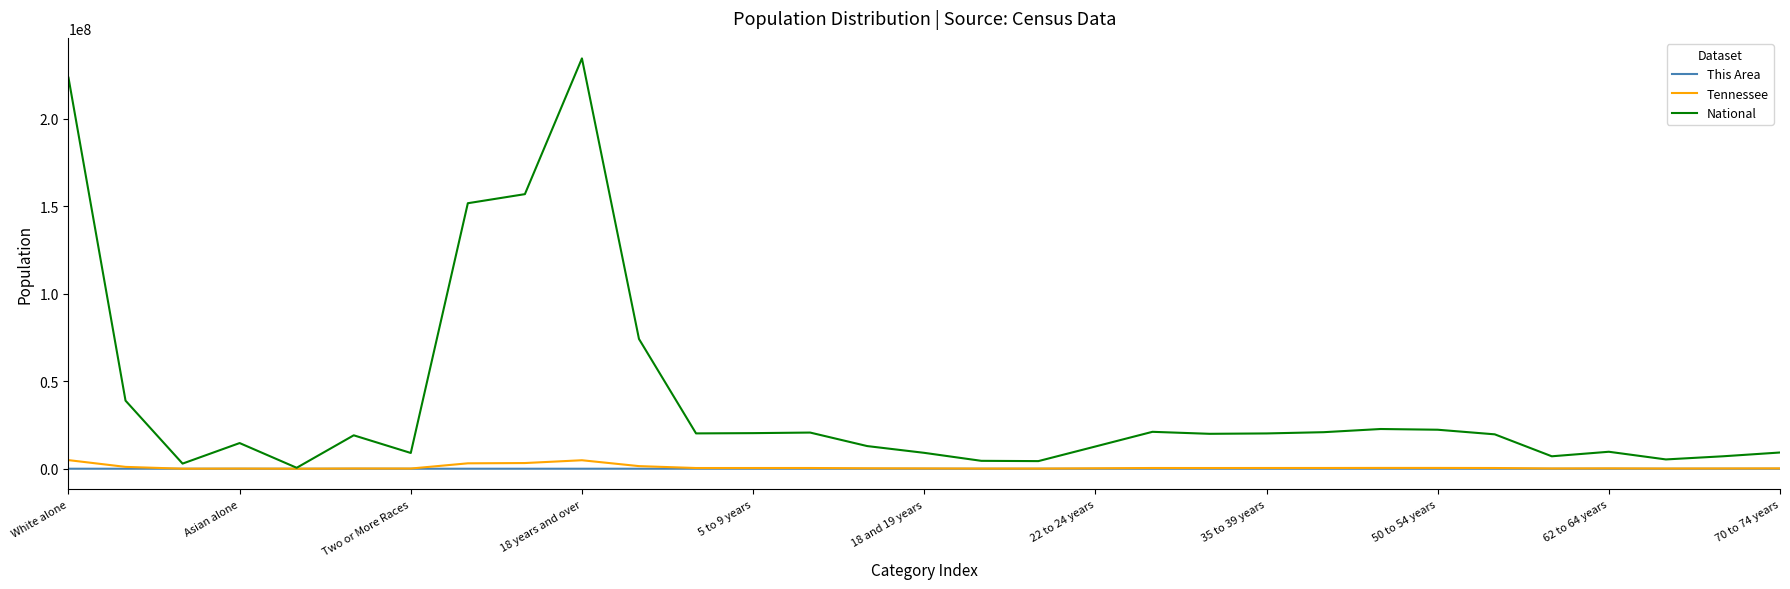

How many distinct data groups are displayed?

3